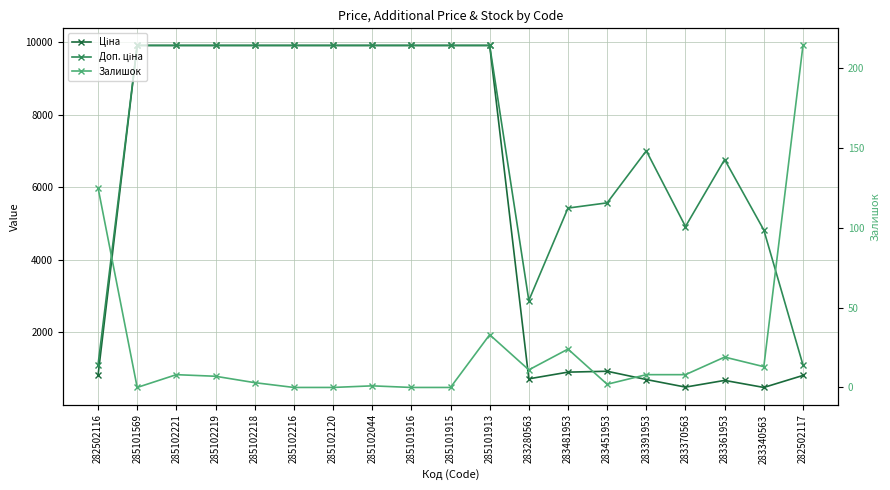

What is the difference between the Ціна values at 283451953 and 285101916?

8980.2